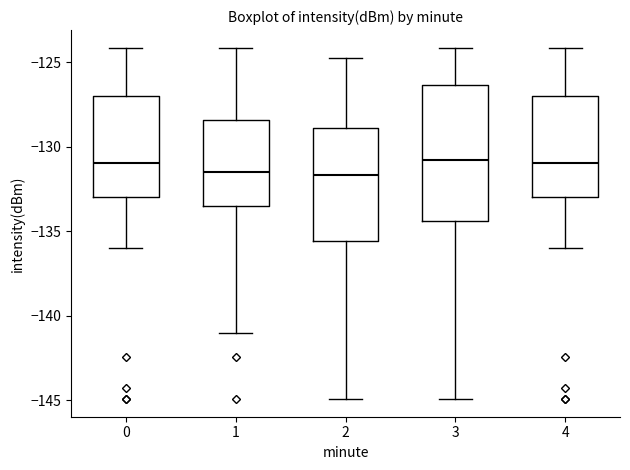

Which box is the tallest, from its lower edge to its upper edge?

3